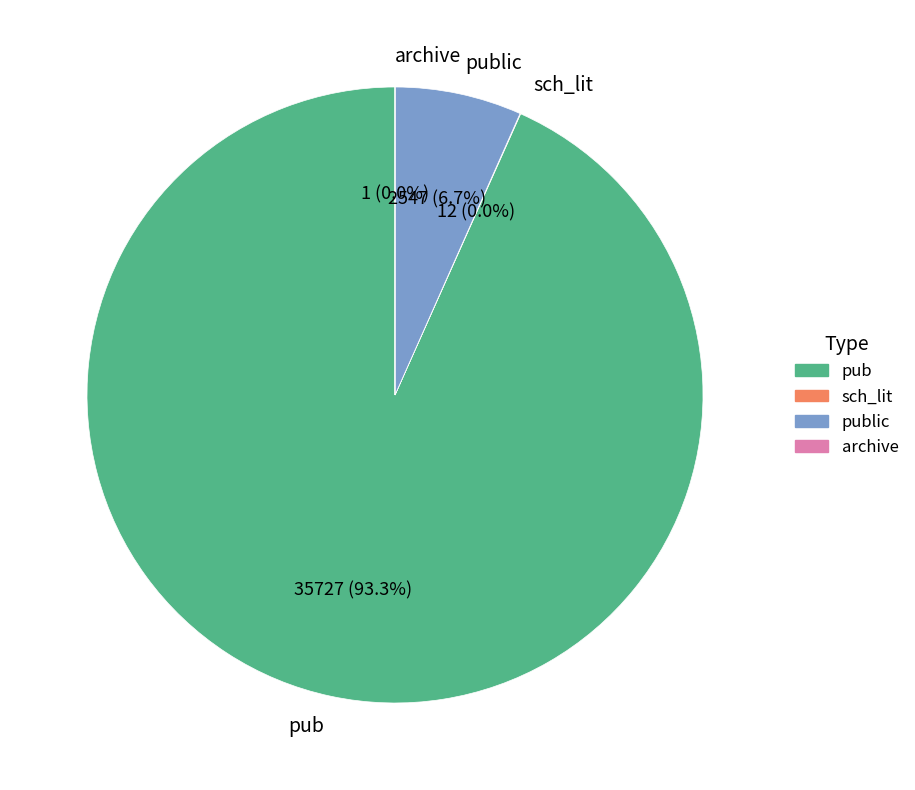

What is the total percentage of public and pub?

100.0%